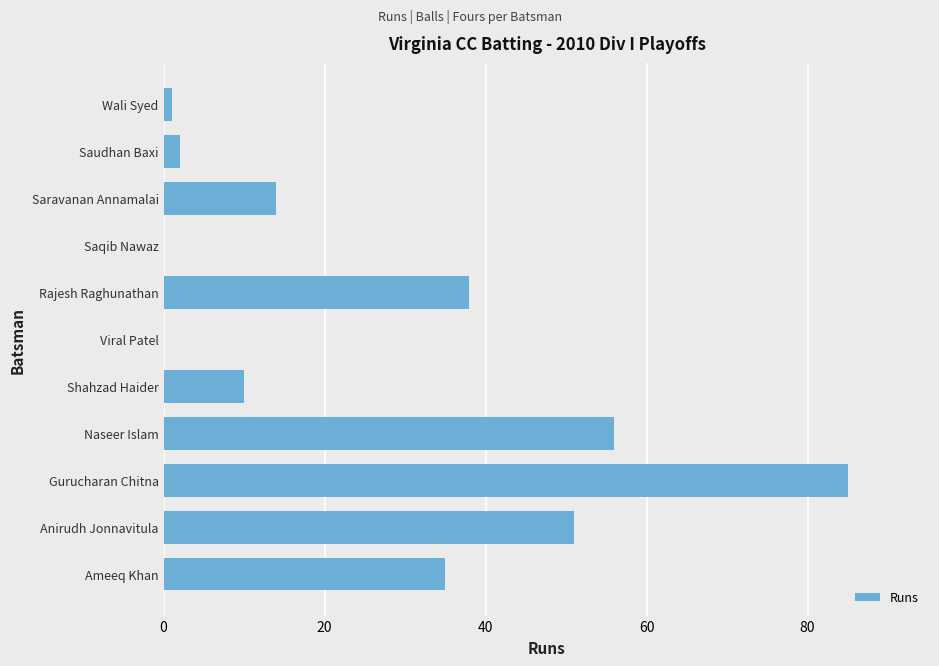

How many distinct data groups are displayed?

1